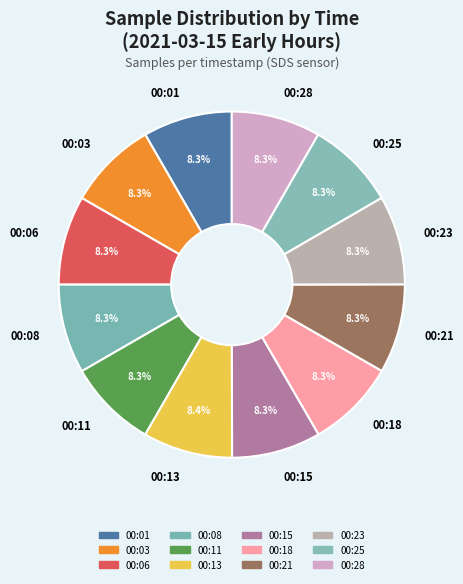

The 00:18 slice represents 1% of the pie. True or false?

False